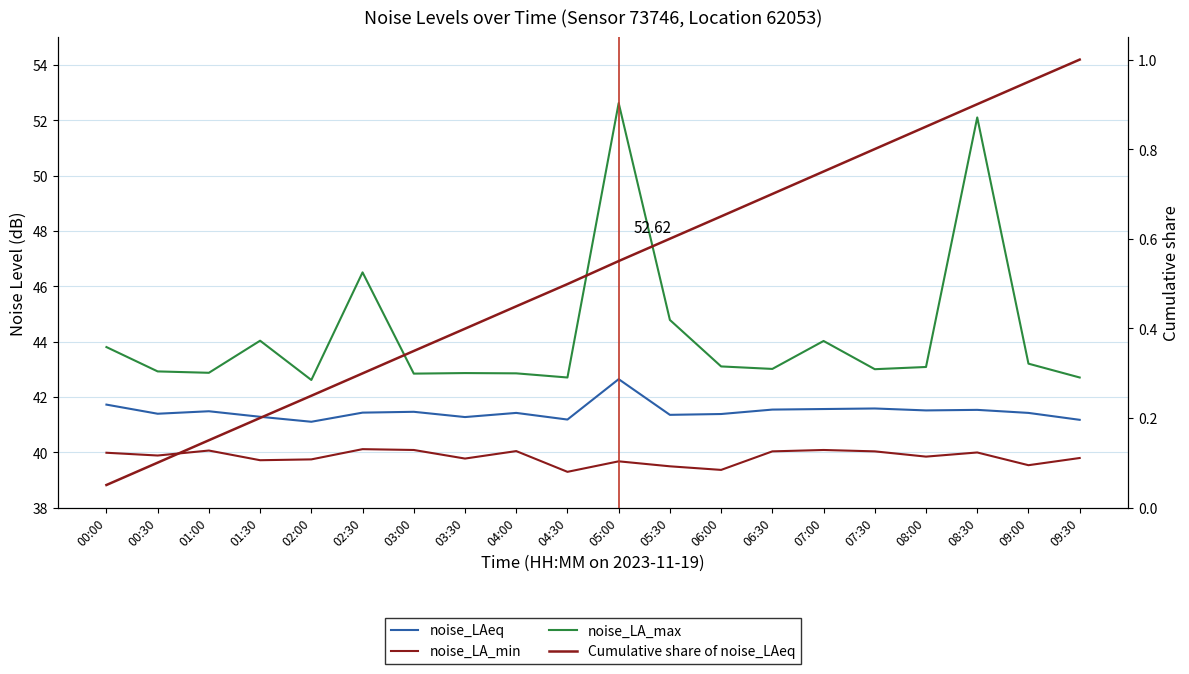

True or false: noise_LA_max has more than 1 points higher than both neighbors.

True